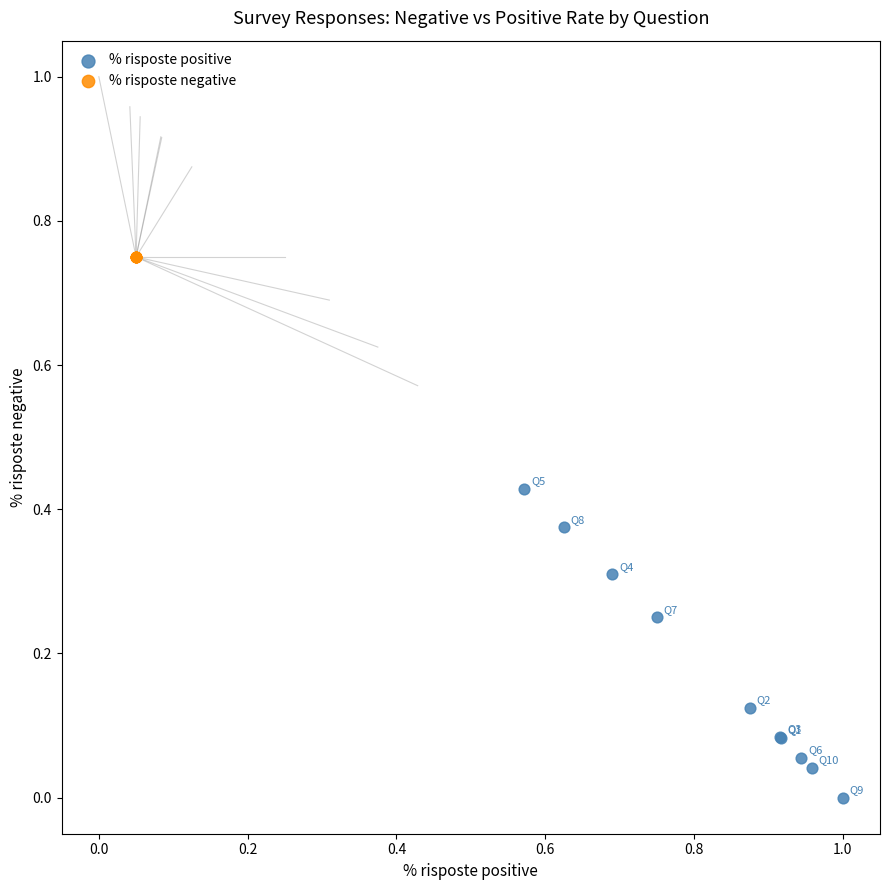

Which series reaches the maximum Y coordinate?

% risposte negative